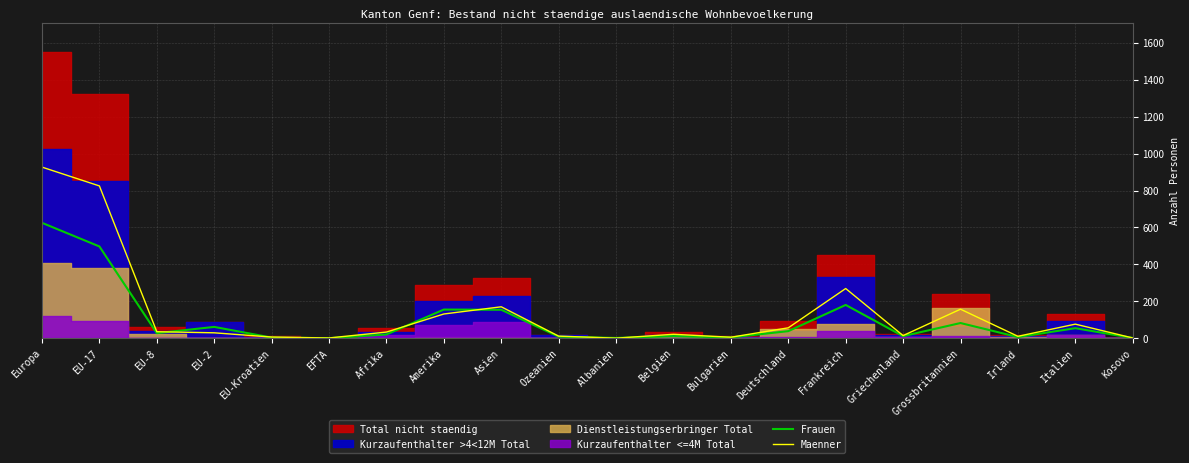

Reading left to right, transcribe all the data shown in this chart.

Frauen: 625	497	27	61	3	0	20	155	154	8	1	11	4	38	180	11	82	6	54	1
Maenner: 927	825	35	29	6	1	33	131	170	11	0	21	5	56	269	14	157	10	76	1